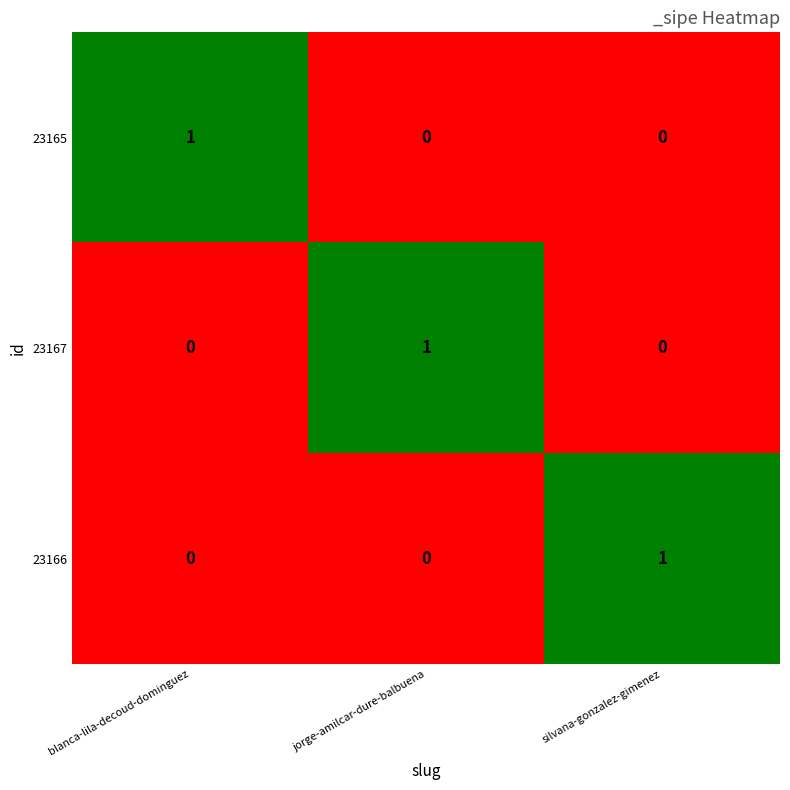

Is the value of 23167 at blanca-lila-decoud-dominguez greater than the value of 23165 at blanca-lila-decoud-dominguez?

No